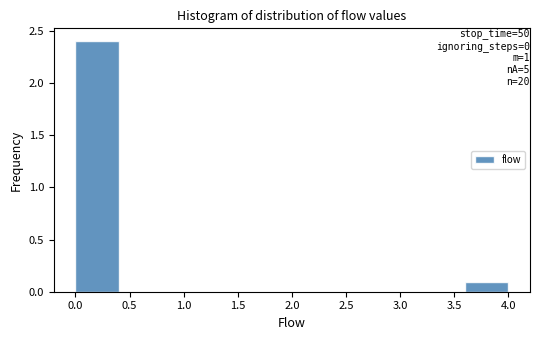

Which range on the x-axis has the tallest bar?

0.0 to 0.4